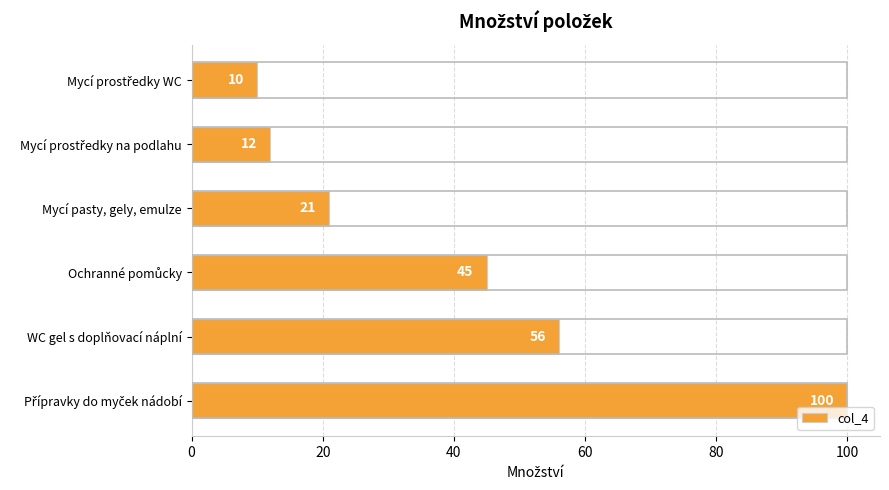

What is the difference between the maximum and second lowest values?

88